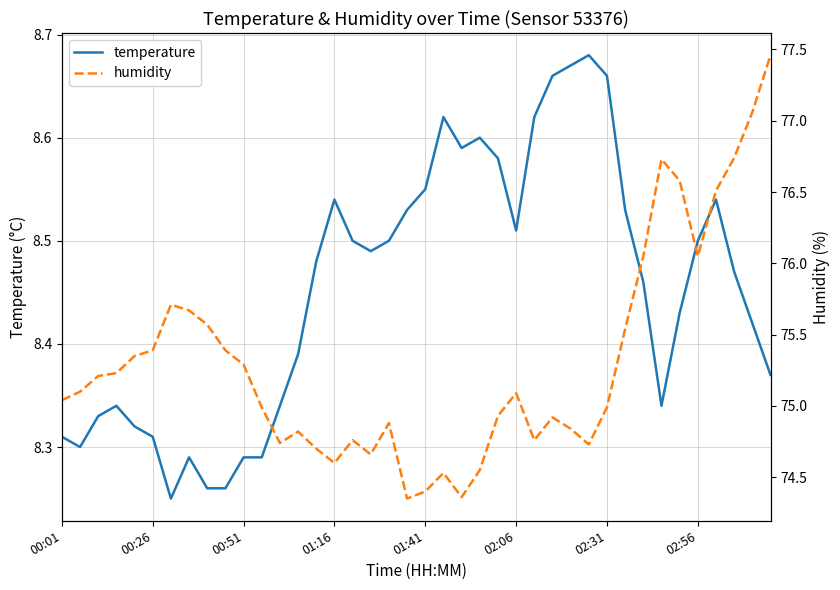

Is it true that temperature equals 4.8 at 00:01?

False